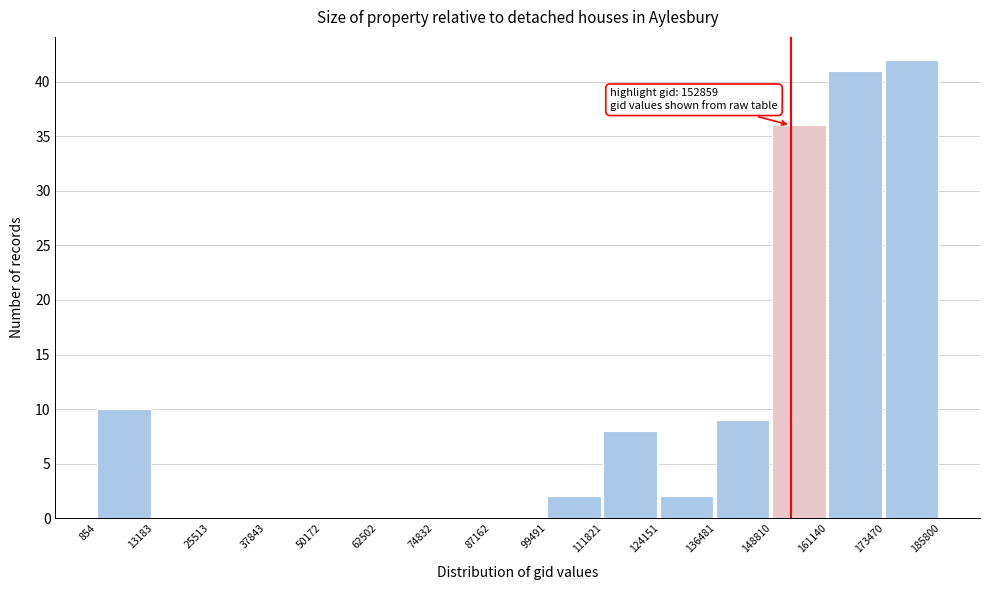

Over which range of the x-axis is the bar tallest?

173470 to 185800